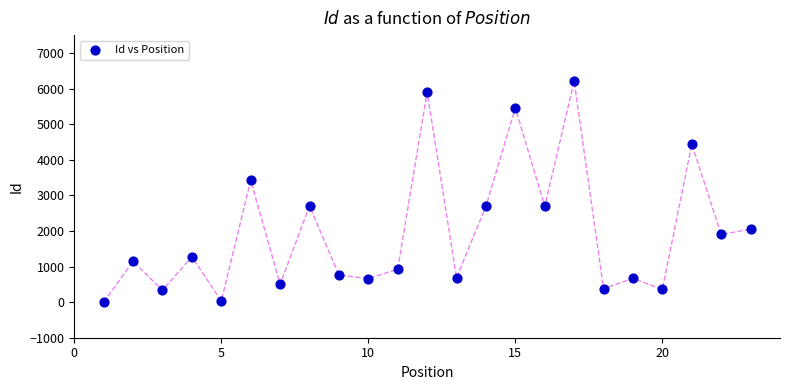

What Y value in the scatter plot is closest to 3104?

3422